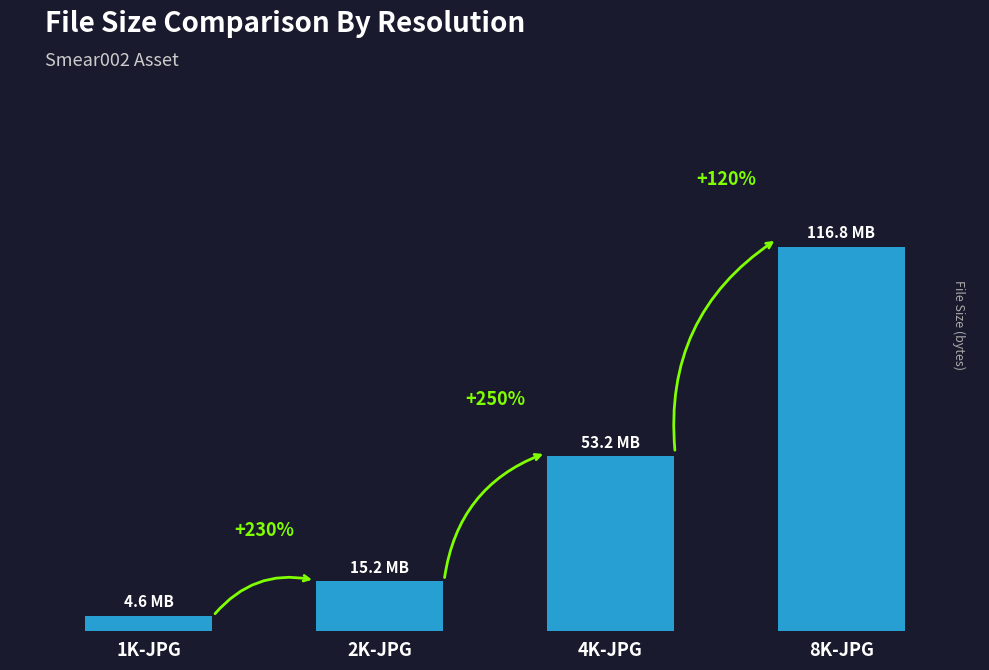

What is the change in value from 1K-JPG to 4K-JPG?

+50905130